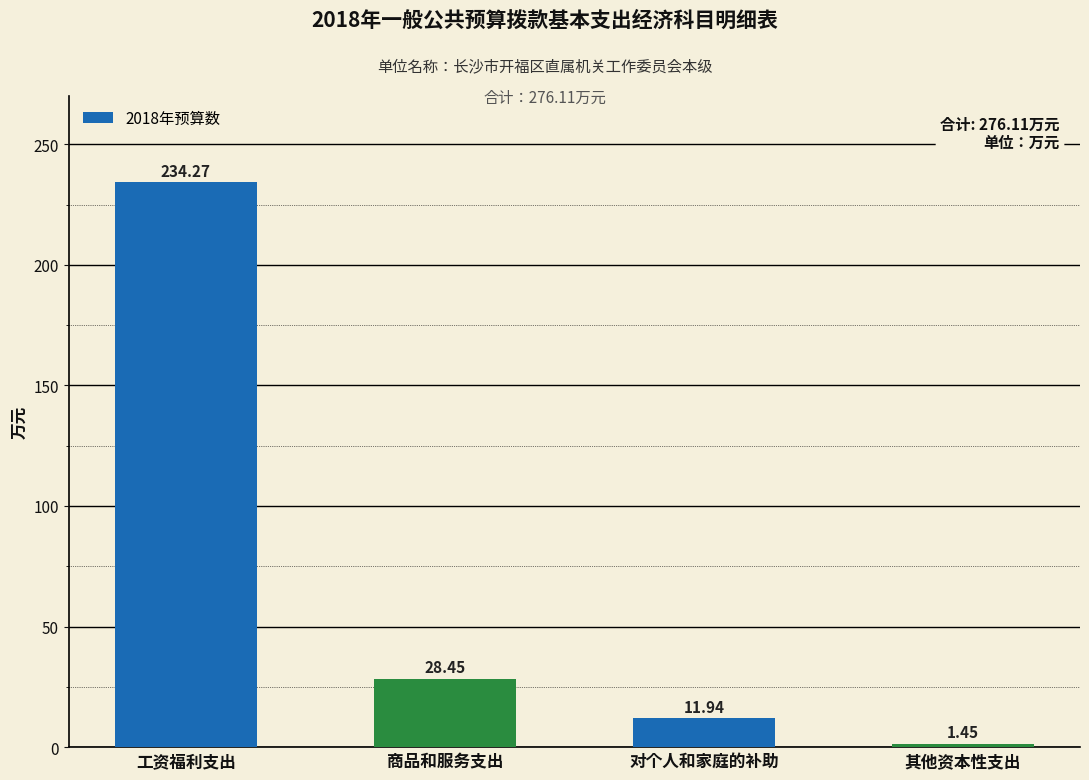

Which label corresponds to the smallest value in the chart?

其他资本性支出